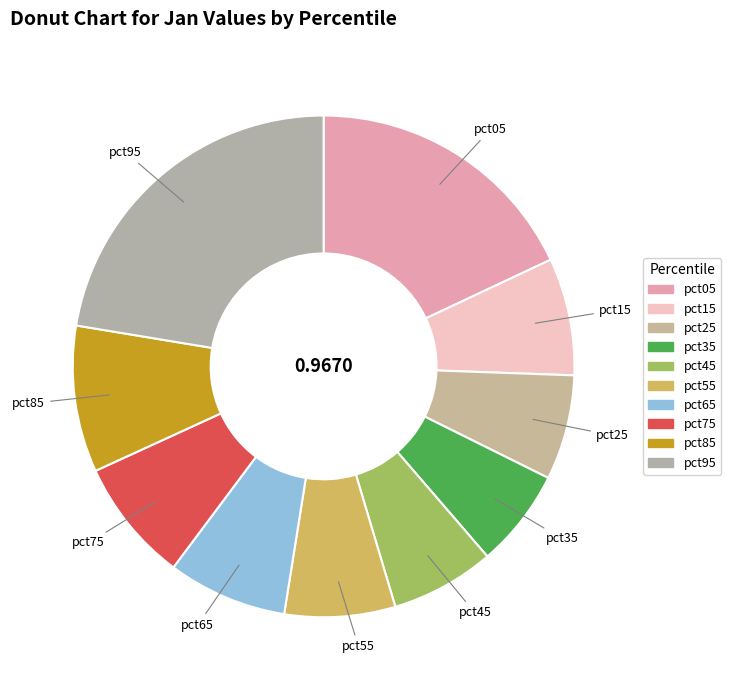

Combined, do pct75 and pct05 account for over 50%?

No